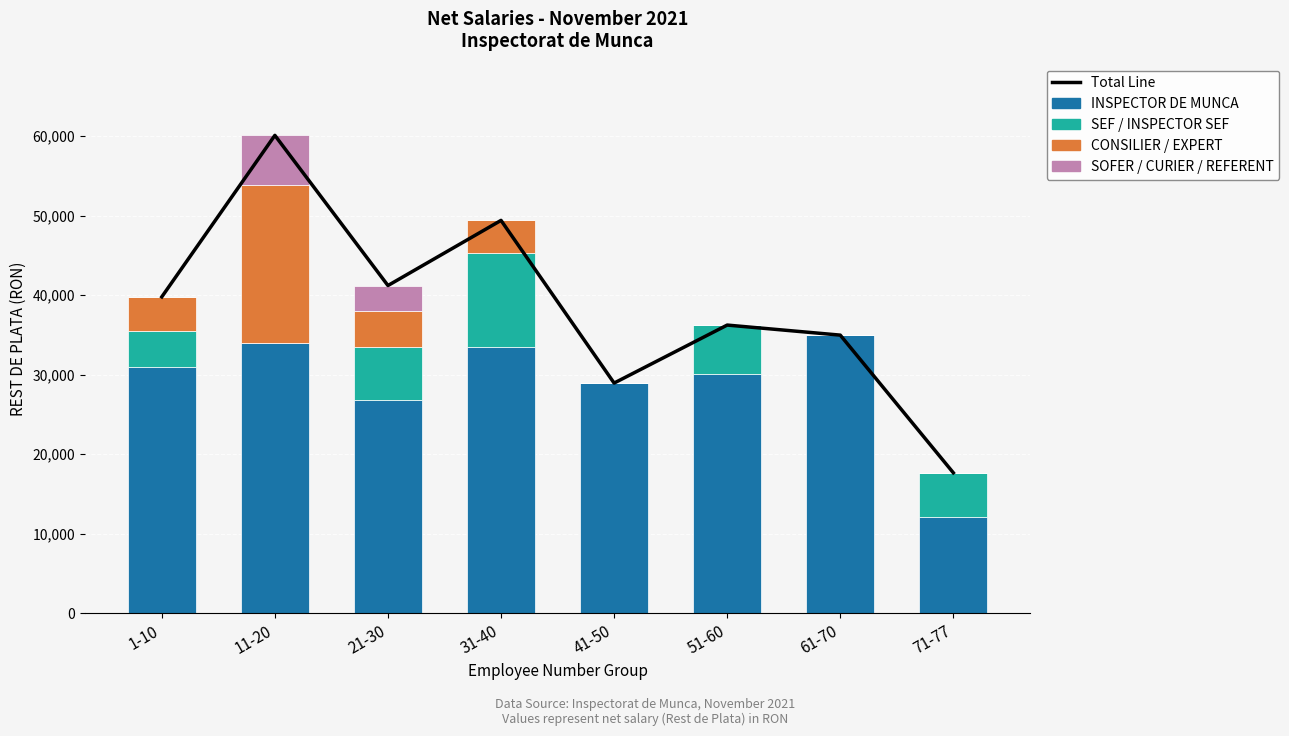

What is the average value of the Total Line series?

38537